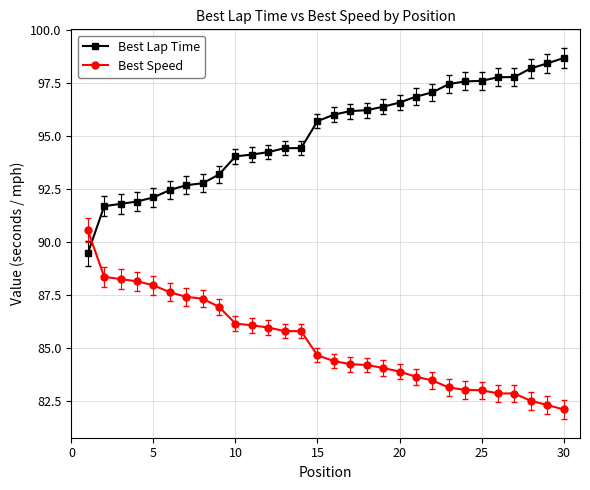

What is the minimum value for Best Lap Time?

89.5